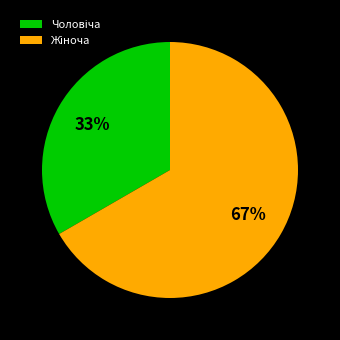

Does any single category account for the majority?

Yes